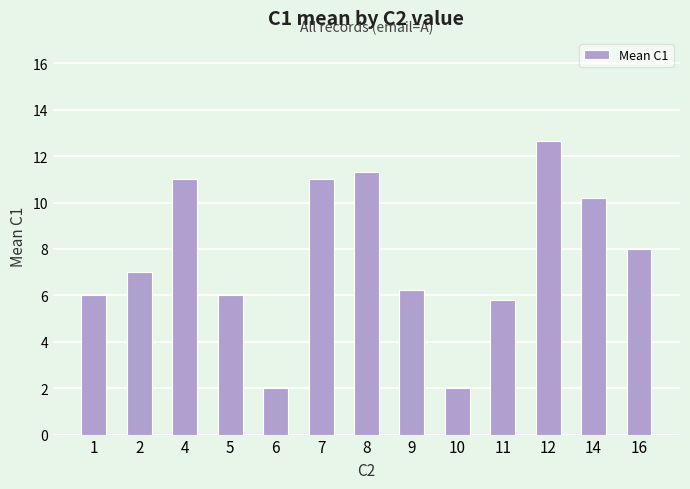

What is the greatest value displayed?

12.7